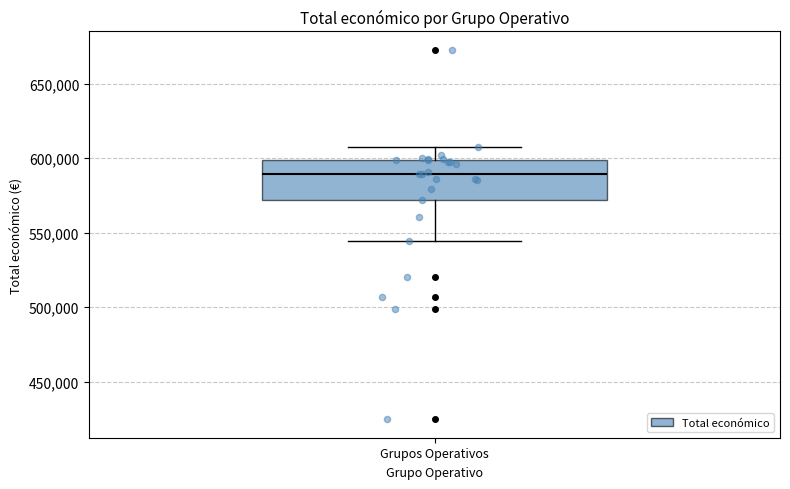

Where does the lower whisker of the box for Grupos Operativos end on the y-axis? The values are not printed on the chart, so give them approximately, as read against the axis.

545000